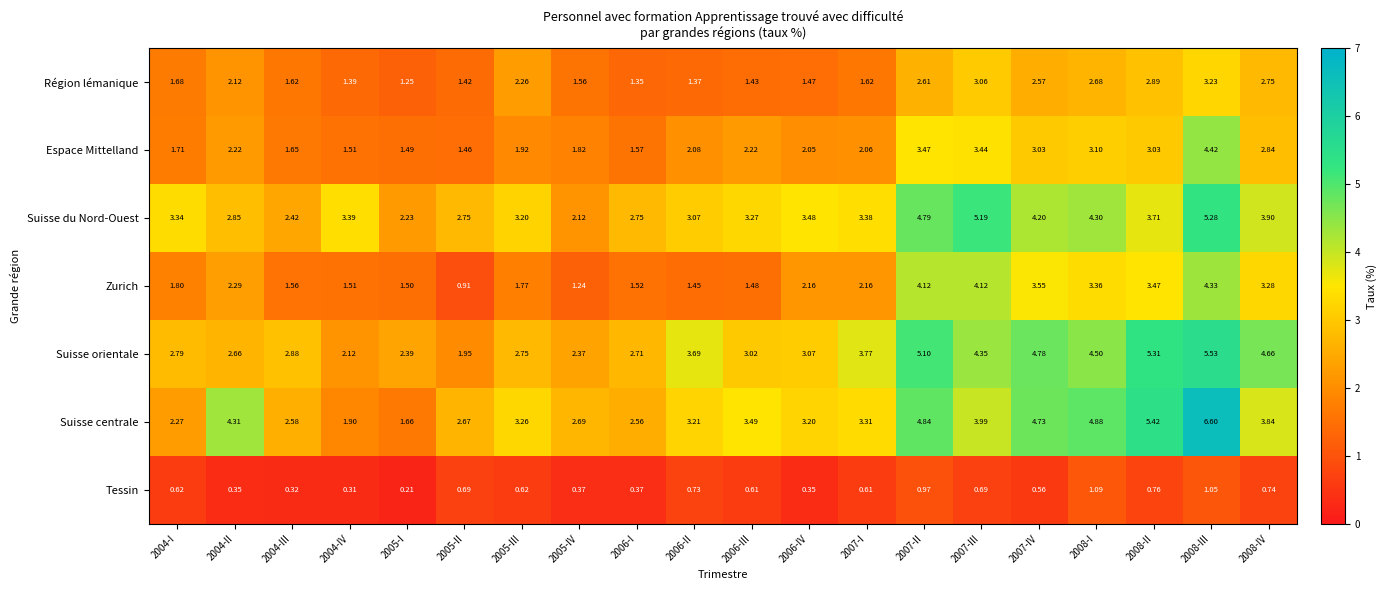

Which series has the largest range (max minus min)?

Suisse centrale